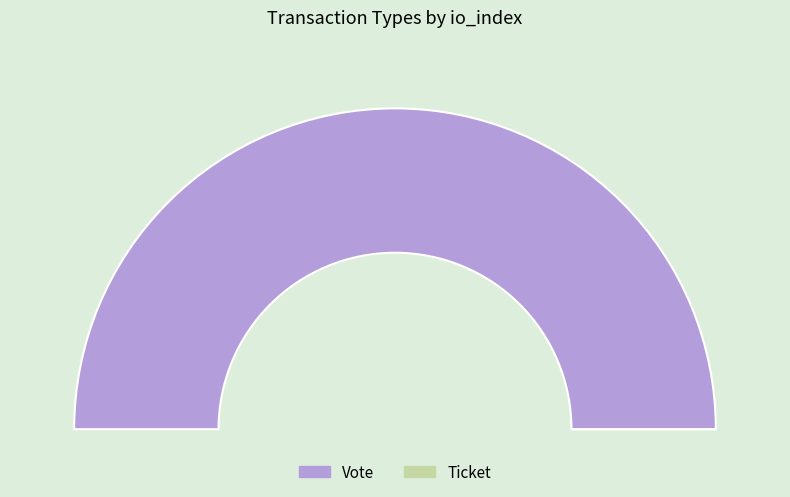

Is it true that Ticket is 0% of the pie?

True